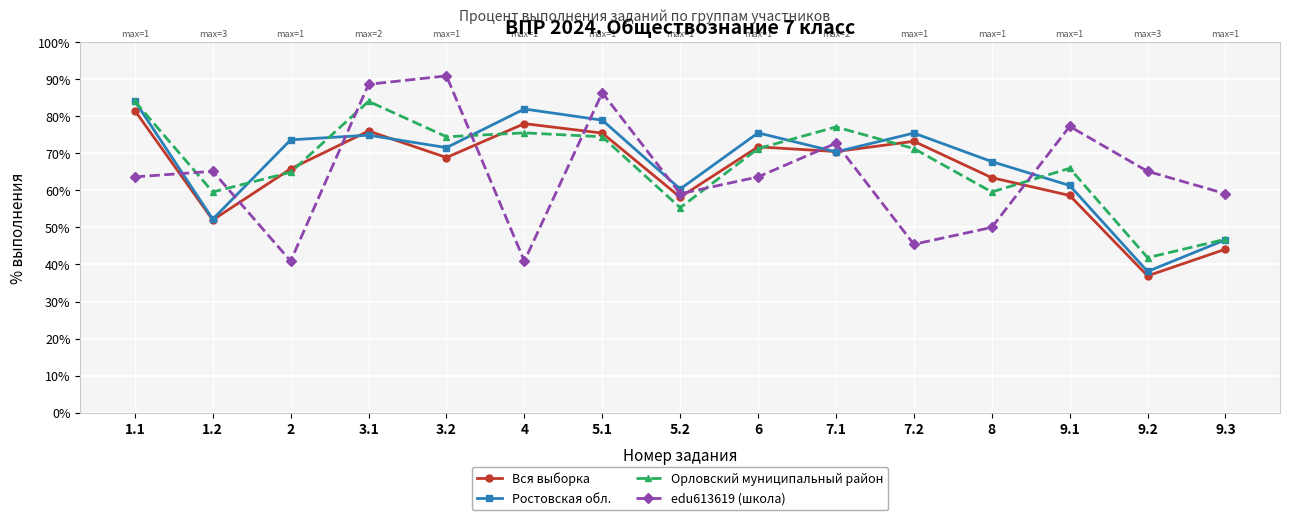

Where do Орловский муниципальный район and edu613619 (школа) first cross each other?

1.1 and 1.2